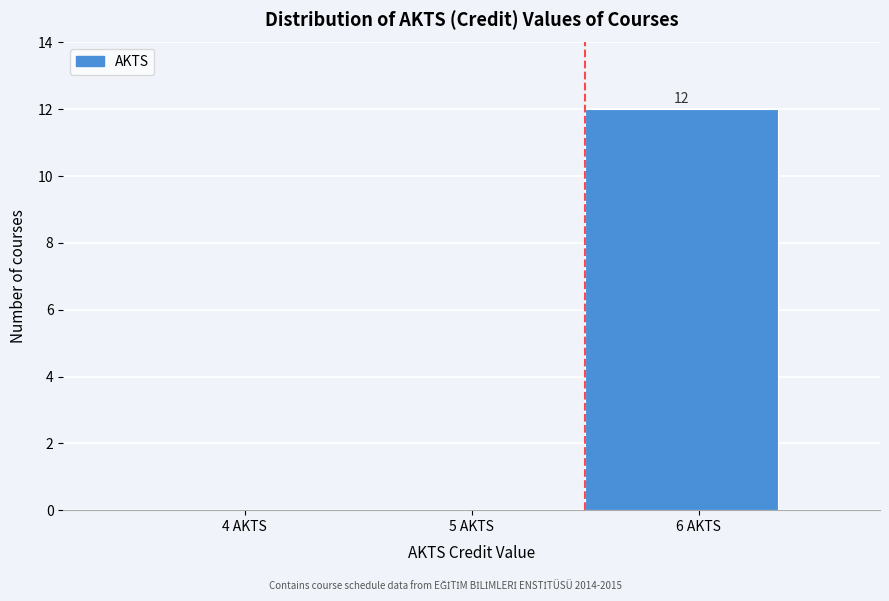

Reading right to left, extract all data points from this chart.

6 AKTS=12	5 AKTS=0	4 AKTS=0